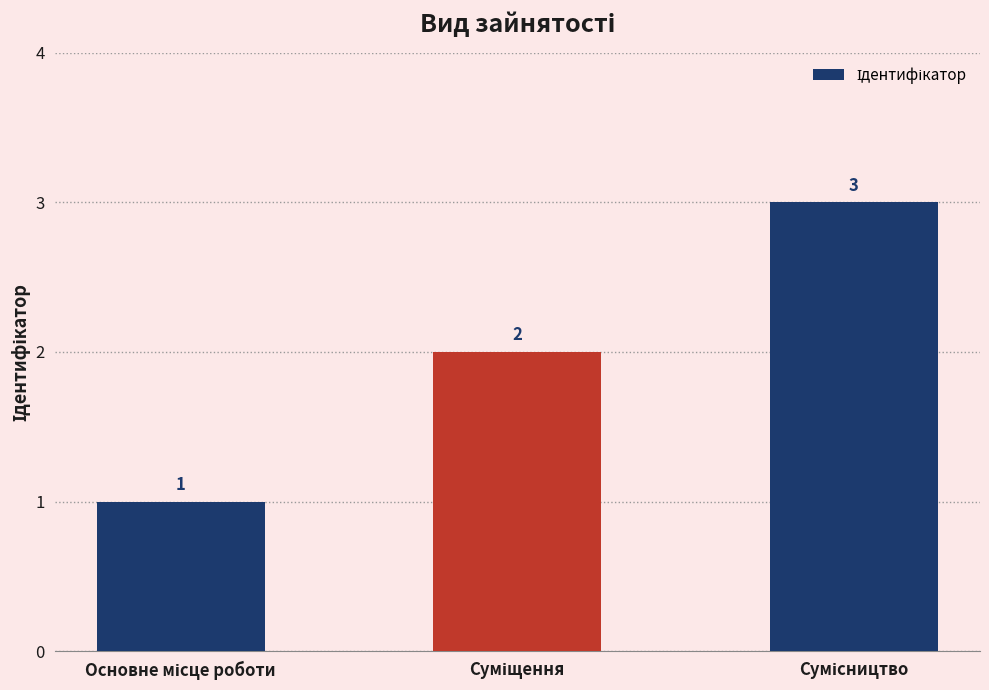

How many values are between 1 and 3?

3